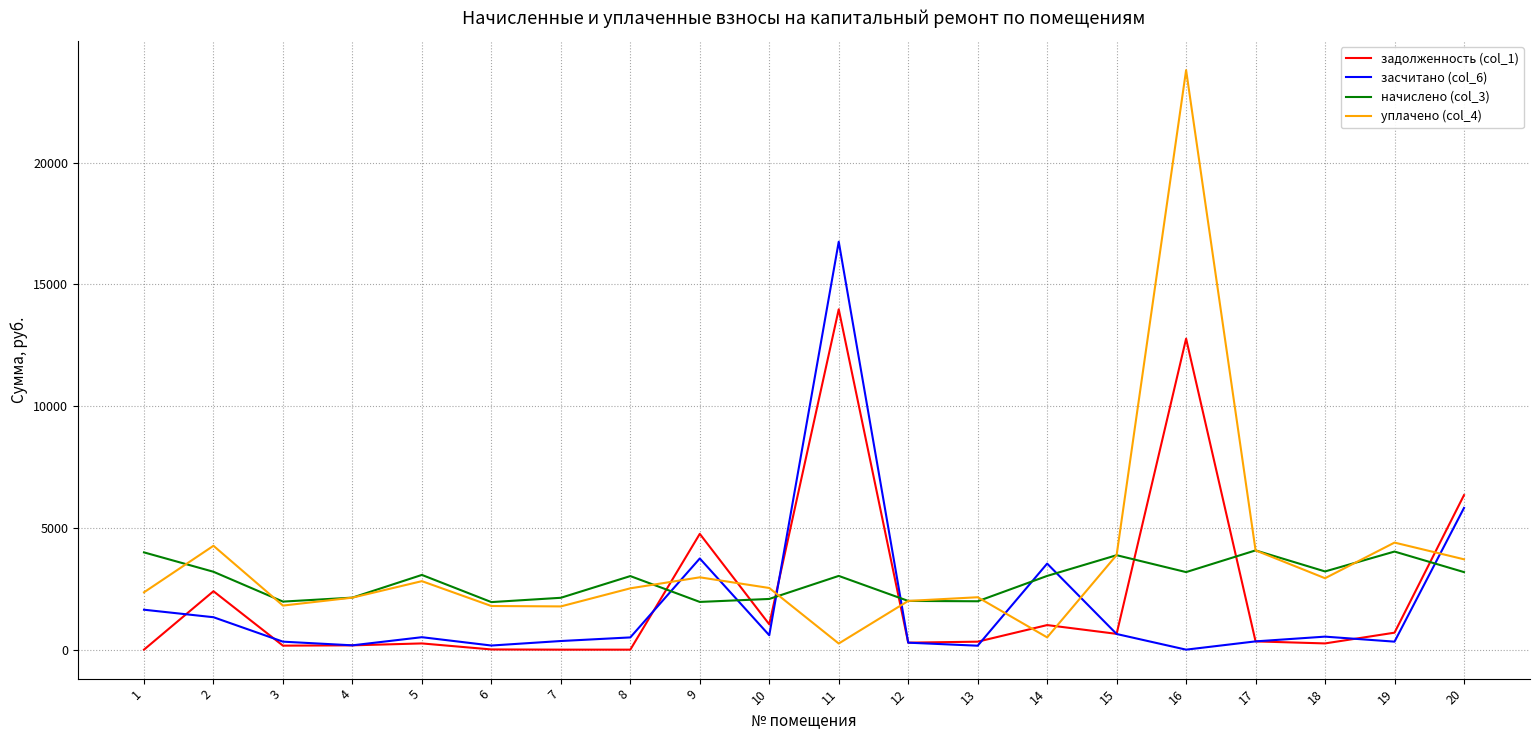

True or false: уплачено (col_4) and засчитано (col_6) intersect in this chart.

True